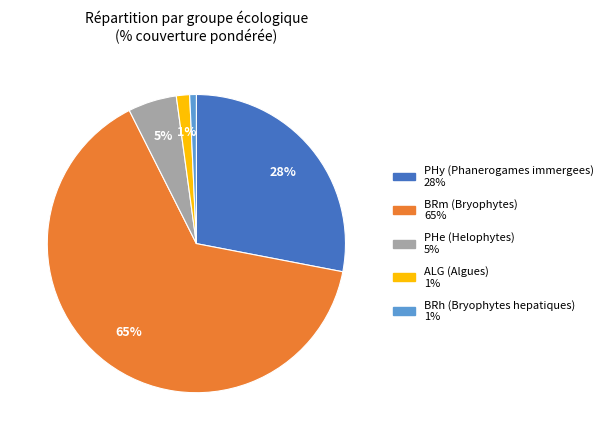

To the nearest percent, what is the difference between the largest and smallest slice percentages?

64%